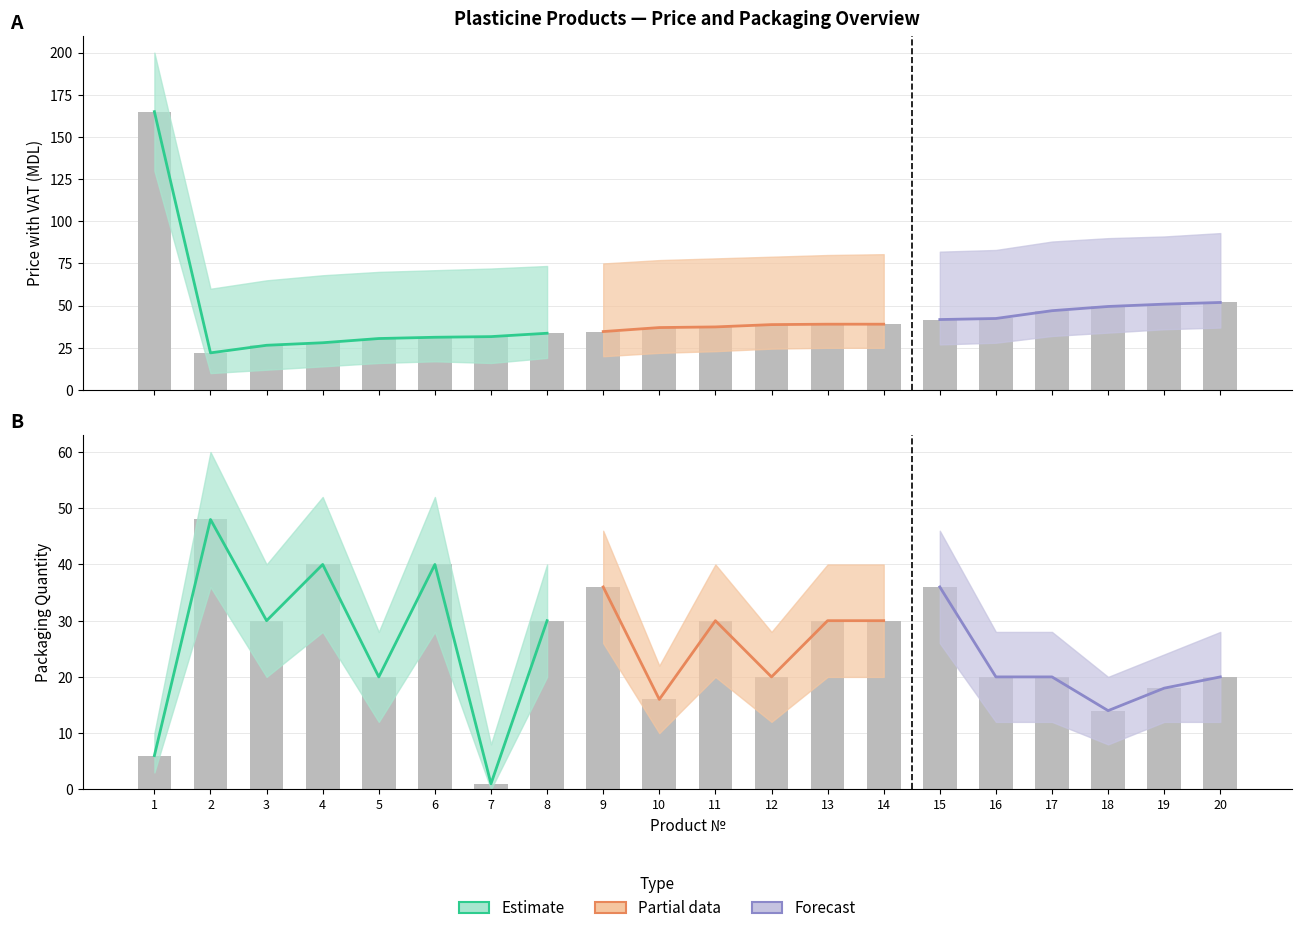

Between 7 and 13, which series saw the biggest shift?

Box qty